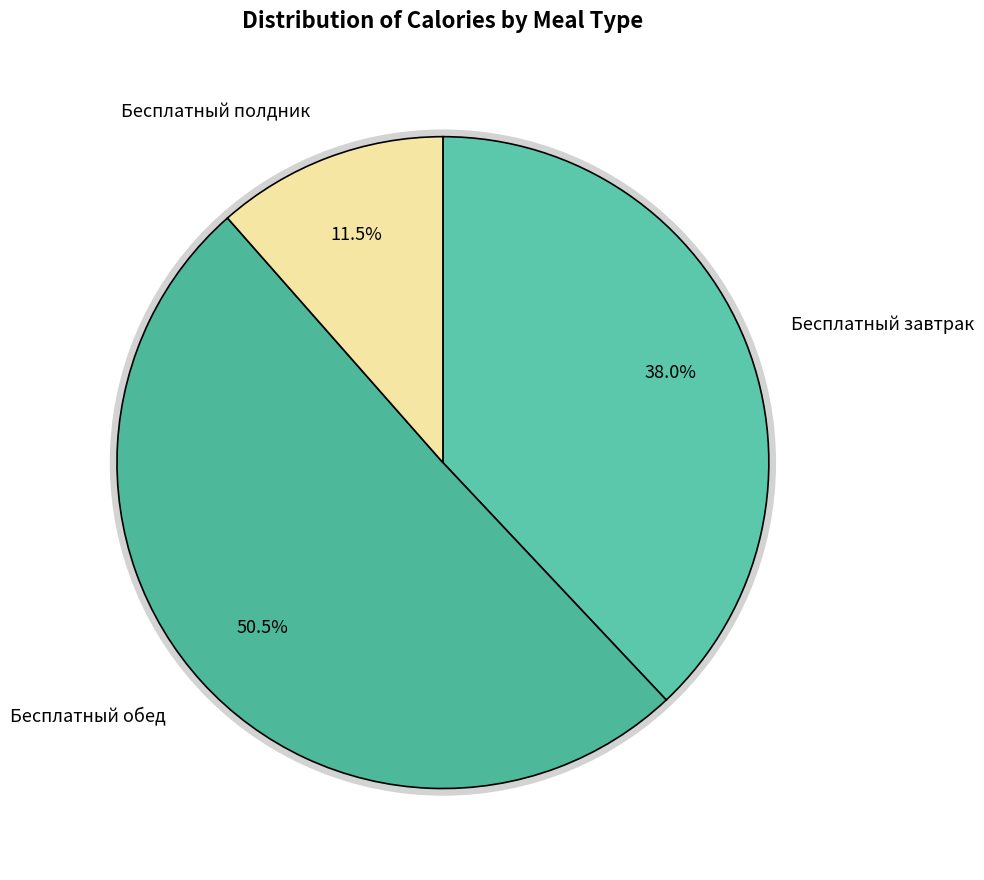

To the nearest percent, what is the difference between the Бесплатный обед and Бесплатный завтрак slice percentages?

13%